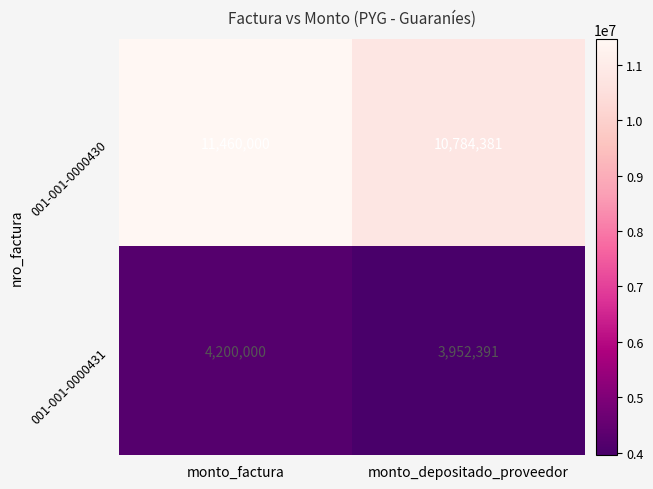

What is the total value across all series at monto_depositado_proveedor?

14736772